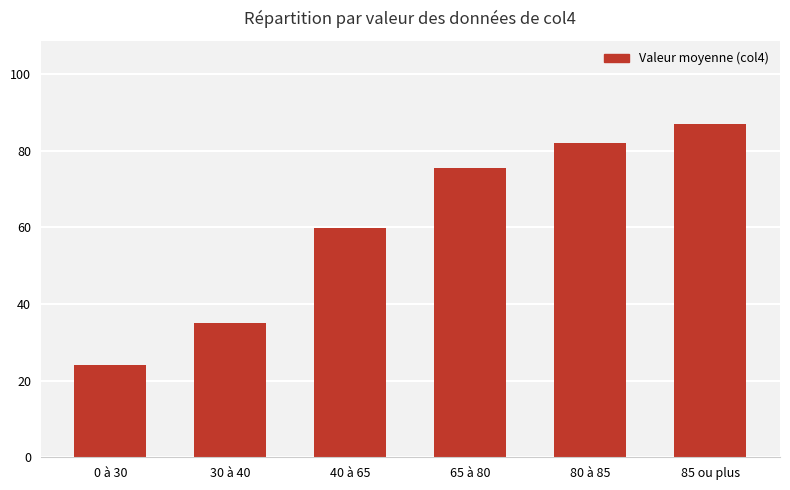

At which label is the value closest to 55?

40 à 65